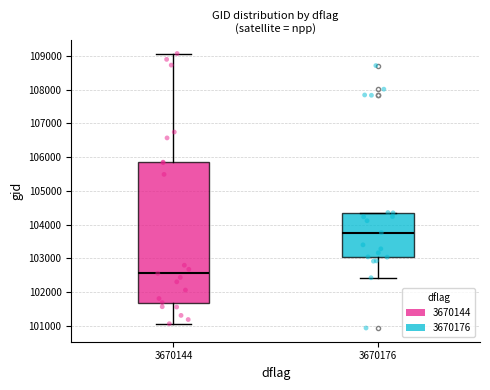

Comparing the boxes themselves (not the whiskers), which one is the tallest?

3670144